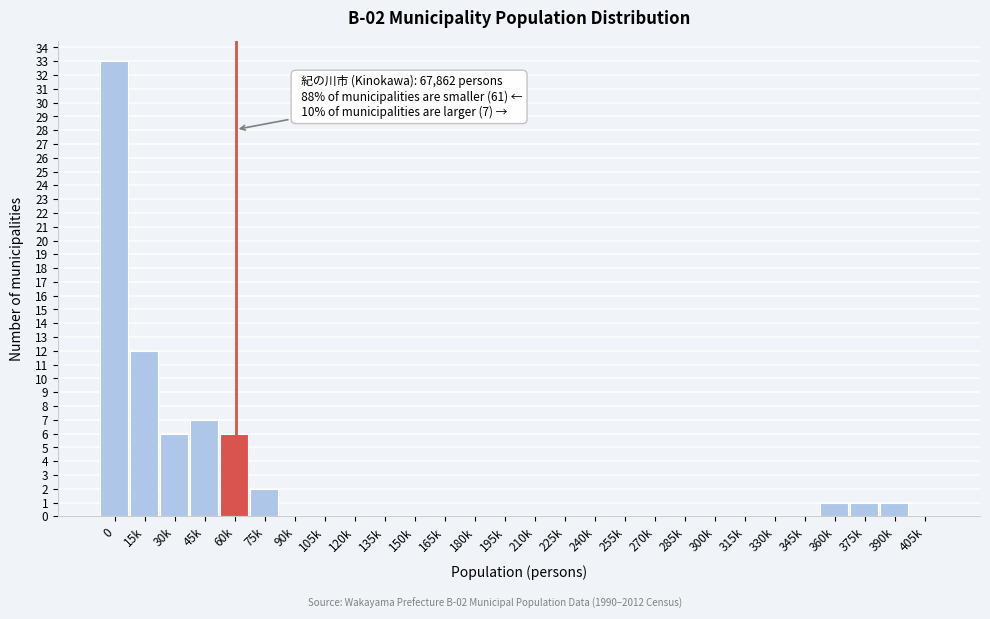

Reading left to right, transcribe all the data shown in this chart.

0=33	15k=12	30k=6	45k=7	60k=6	75k=2	90k=0	105k=0	120k=0	135k=0	150k=0	165k=0	180k=0	195k=0	210k=0	225k=0	240k=0	255k=0	270k=0	285k=0	300k=0	315k=0	330k=0	345k=0	360k=1	375k=1	390k=1	405k=0